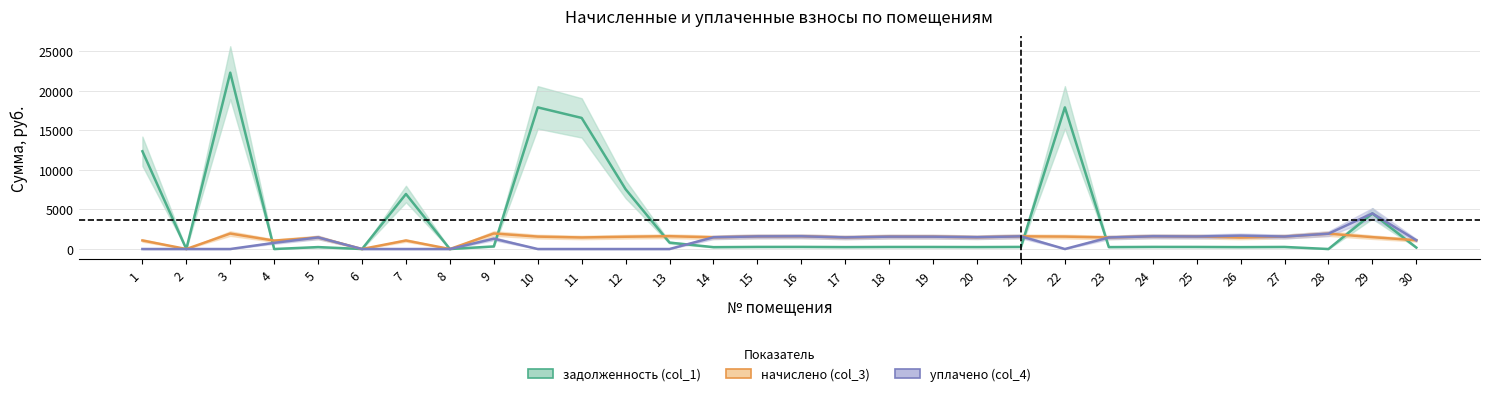

Reading right to left, list all the values displayed in this chart.

задолженность (col_1): 30=184.9	29=4489.1	28=0.0	27=262.9	26=242.2	25=263.9	24=268.2	23=243.3	22=17907.2	21=267.1	20=248.6	19=260.2	18=261.3	17=244.3	16=268.7	15=266.1	14=236.6	13=810.7	12=7559.6	11=16572.8	10=17907.2	9=327.5	8=0.0	7=6954.8	6=0.0	5=244.3	4=0.0	3=22293.4	2=0.0	1=12361.1
начислено (col_3): 30=1109.8	29=1501.0	28=1939.8	27=1577.3	26=1453.3	25=1583.6	24=1609.1	23=1459.6	22=1570.9	21=1602.7	20=1491.4	19=1561.4	18=1567.7	17=1466.0	16=1612.3	15=1596.4	14=1481.9	13=1618.6	12=1551.8	11=1459.6	10=1570.9	9=1965.2	8=0.0	7=1078.0	6=0.0	5=1466.0	4=1062.1	3=1955.7	2=0.0	1=1084.4
уплачено (col_4): 30=1109.8	29=4502.9	28=1936.6	27=1577.3	26=1695.5	25=1583.4	24=1609.1	23=1459.6	22=0.0	21=1602.7	20=1491.4	19=1562.2	18=1567.7	17=1466.0	16=1612.3	15=1596.4	14=1481.9	13=0.0	12=0.0	11=0.0	10=0.0	9=1310.2	8=0.0	7=0.0	6=0.0	5=1466.0	4=780.0	3=0.0	2=0.0	1=0.0